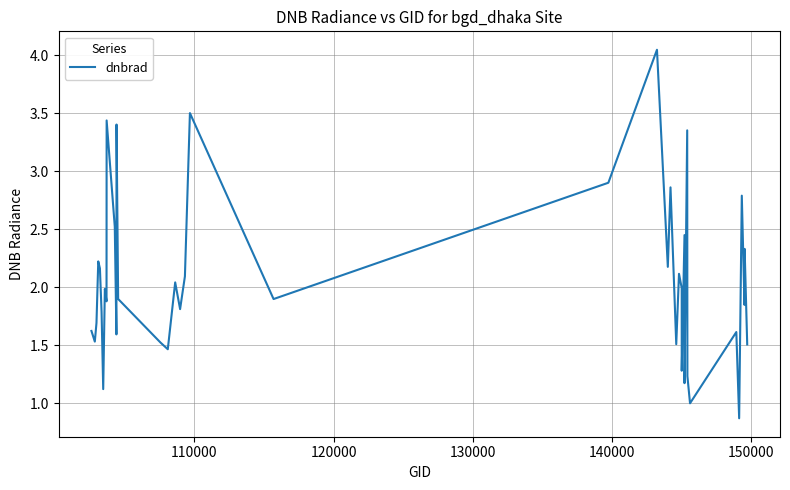

How many interior local valleys (lower than both neighbors) does the data have?

14